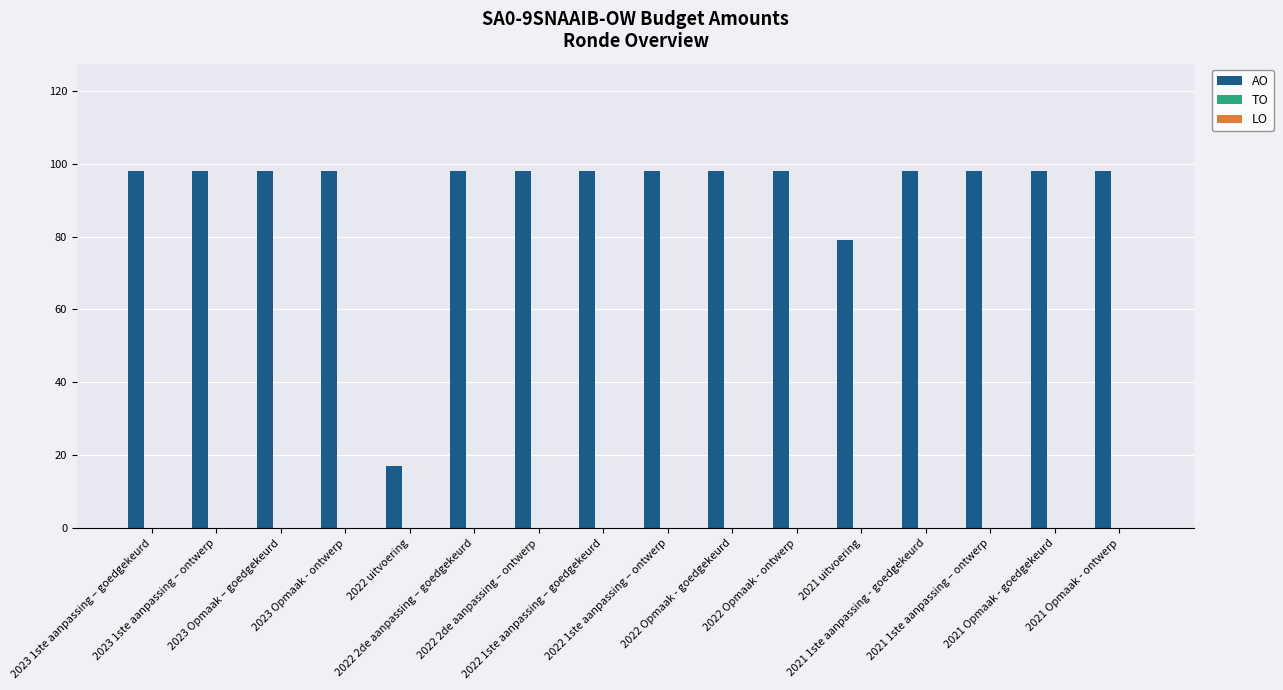

What is the value of the 10th bar from the left?

98